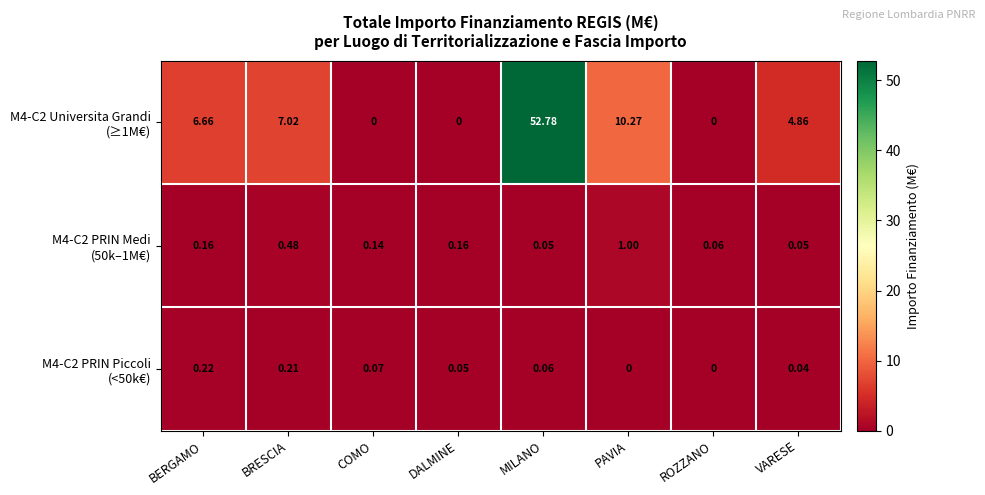

At how many categories does at least one series exceed 2?

5